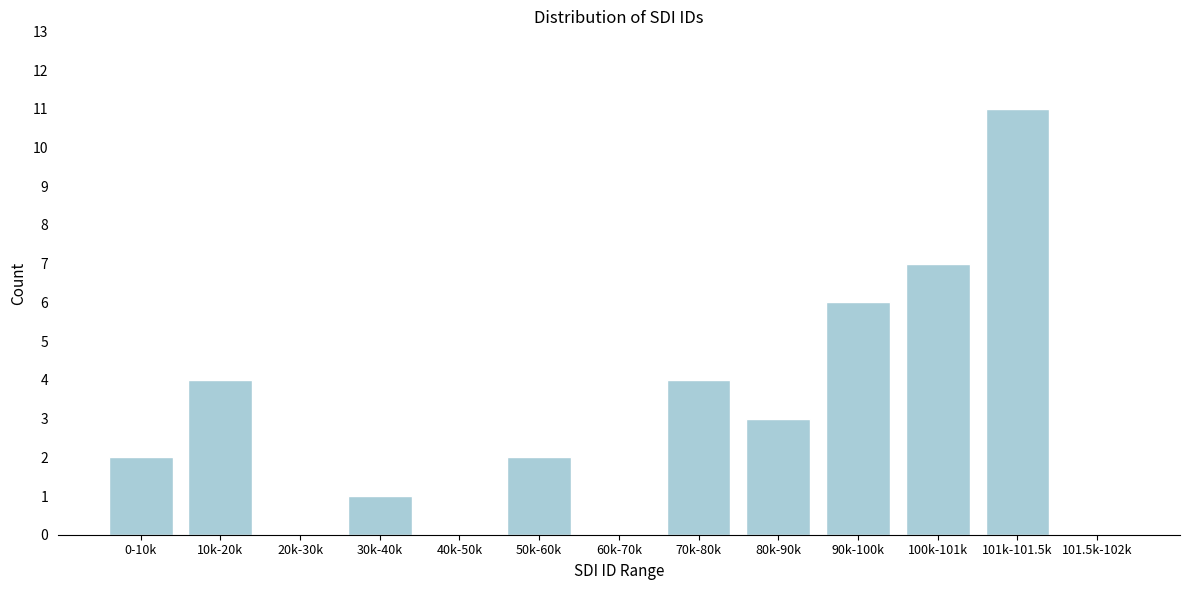

Reading right to left, list all the values displayed in this chart.

101.5k-102k=0	101k-101.5k=11	100k-101k=7	90k-100k=6	80k-90k=3	70k-80k=4	60k-70k=0	50k-60k=2	40k-50k=0	30k-40k=1	20k-30k=0	10k-20k=4	0-10k=2